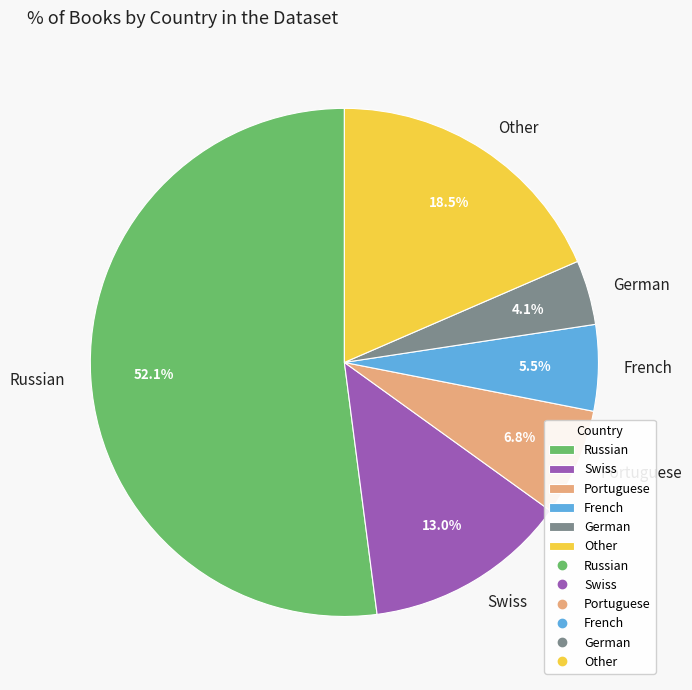

Is there any slice that represents more than half of the pie?

Yes